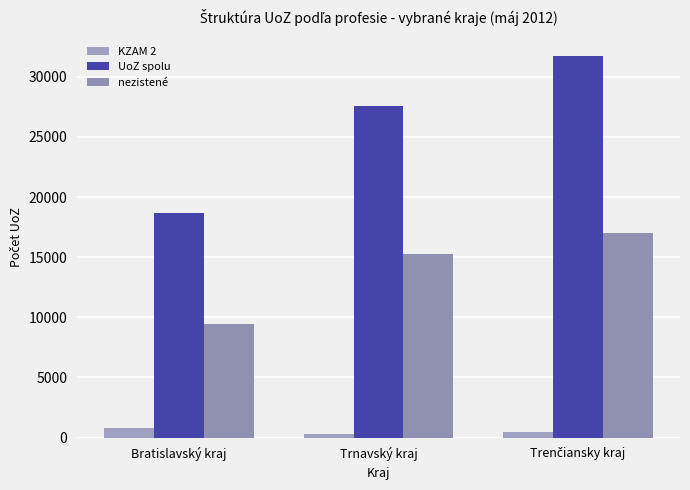

What is the difference between the UoZ spolu values at Trenčiansky kraj and Trnavský kraj?

4219